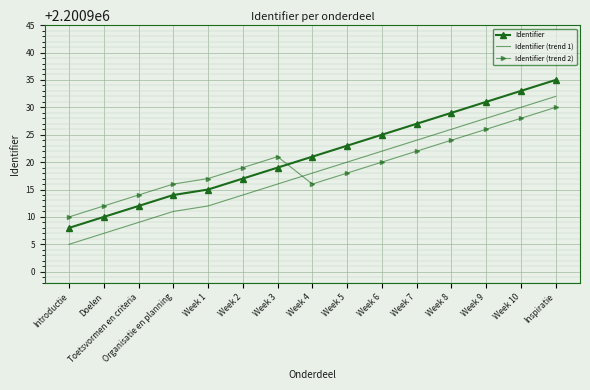

At which category does Identifier (trend 2) reach its first local valley?

Week 4